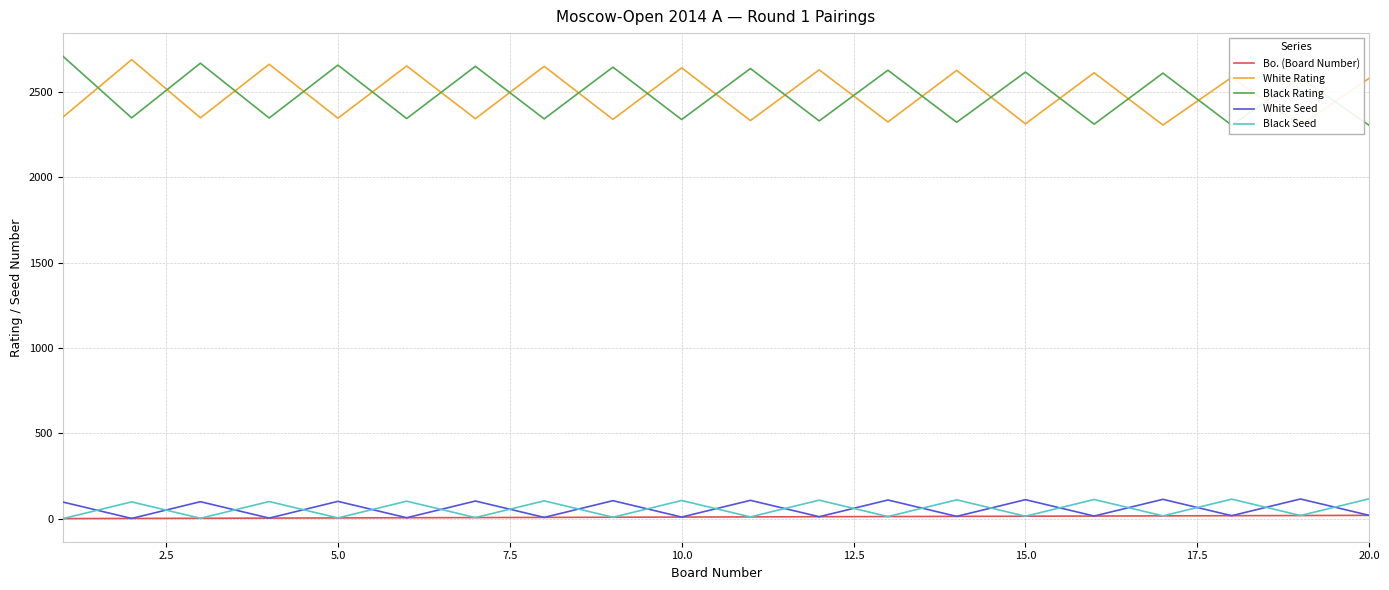

Which series has the widest spread of values?

Black Rating